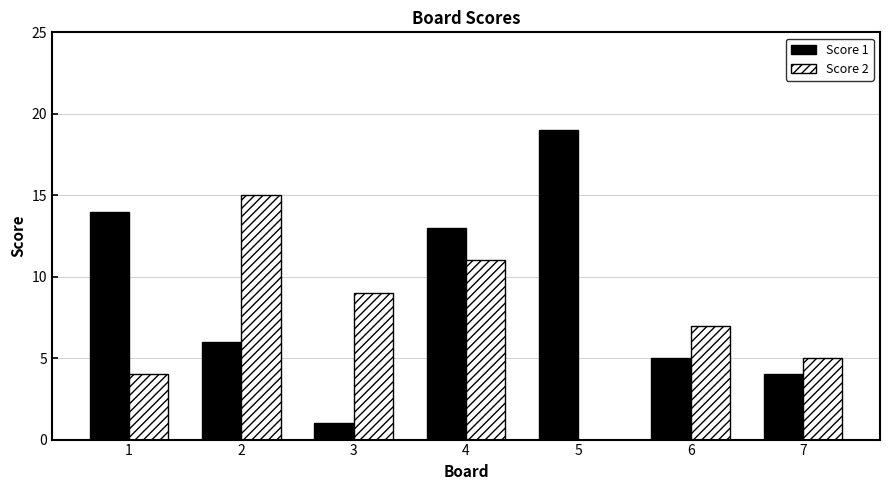

Is the value of Score 1 at 2 greater than the value of Score 2 at 6?

No